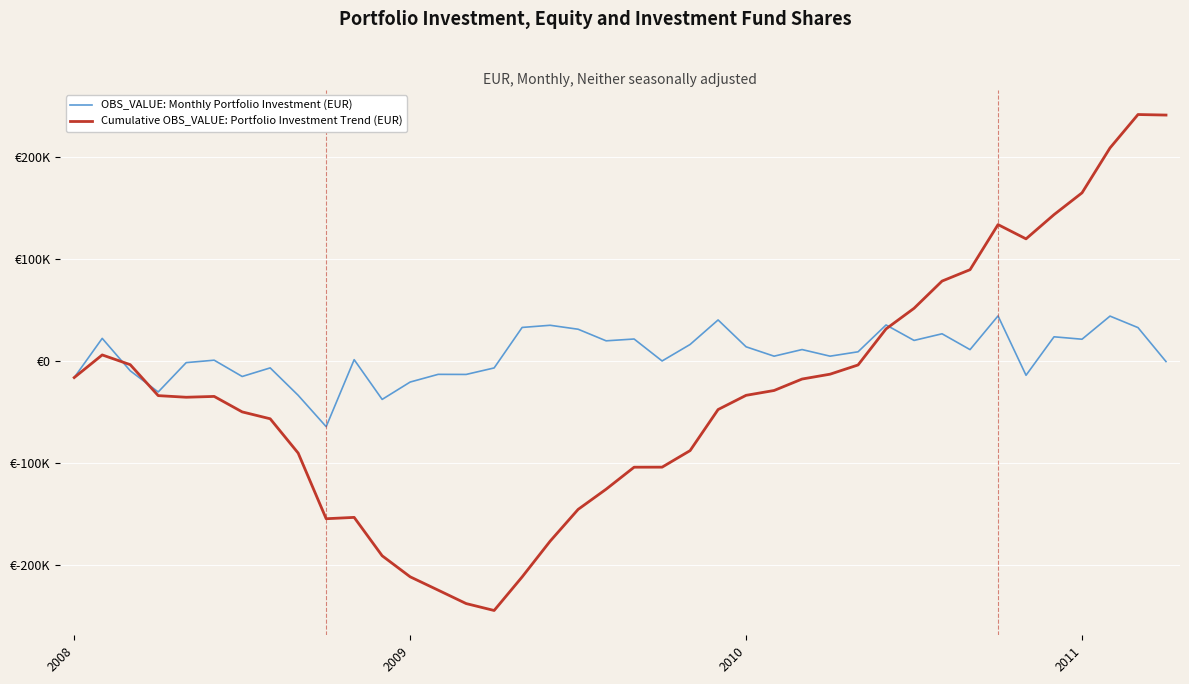

What are all the series names shown in the legend?

OBS_VALUE: Monthly Portfolio Investment (EUR), Cumulative OBS_VALUE: Portfolio Investment Trend (EUR)